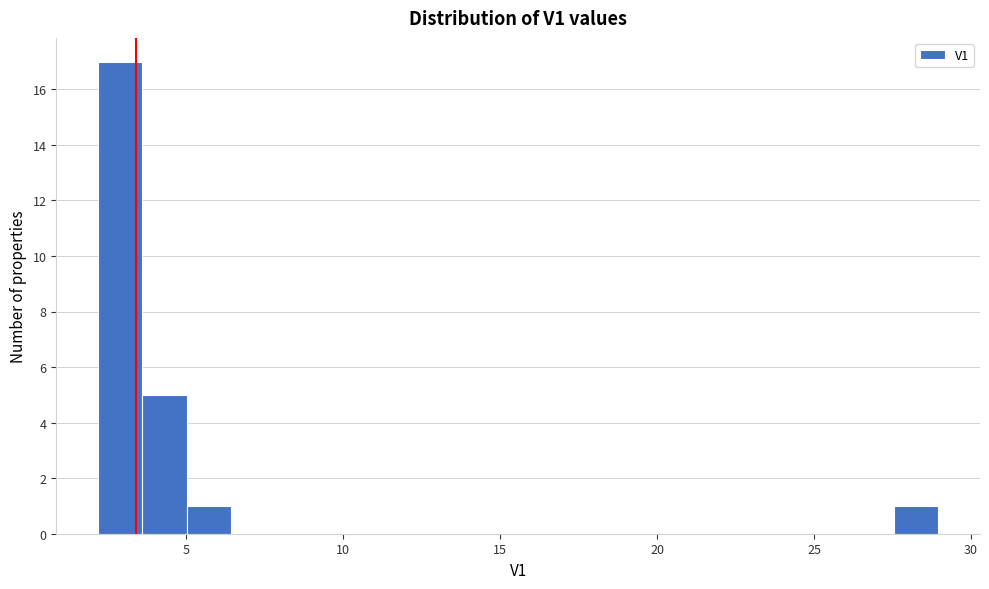

Around what value on the x-axis is the tallest bar? Give the approximate position of its centre, as read against the axis.

3.0